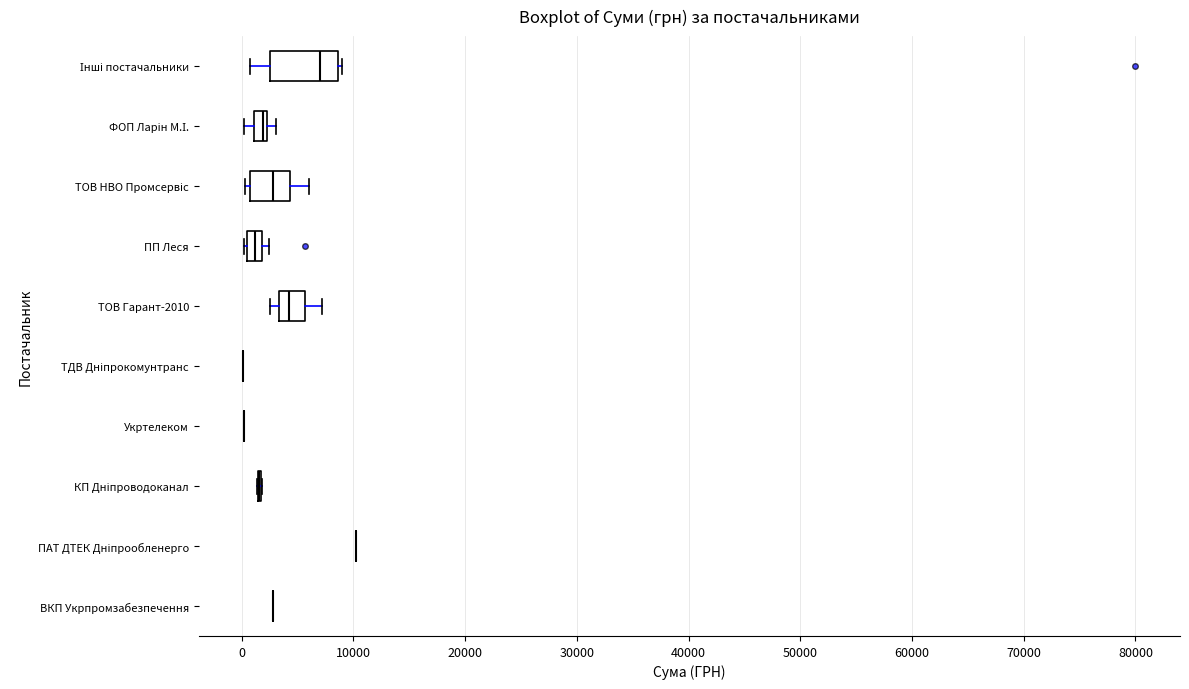

Which box is the widest, from its left edge to its right edge?

Інші постачальники